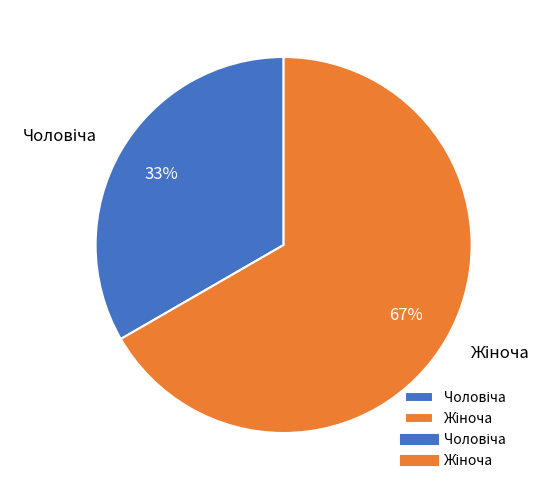

Is there a majority slice in this chart?

Yes